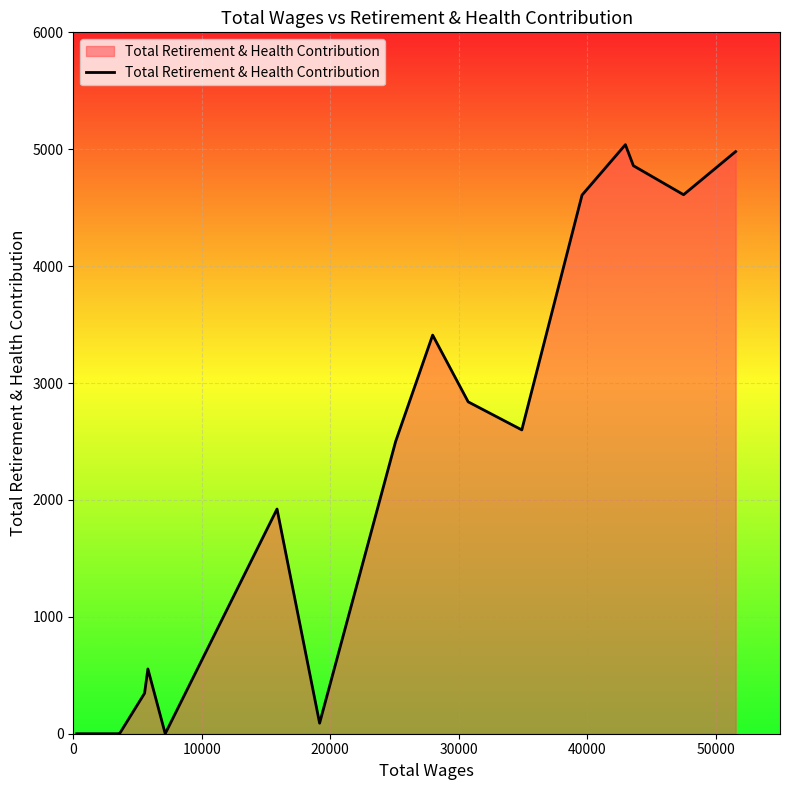

What is the greatest value displayed?

5039